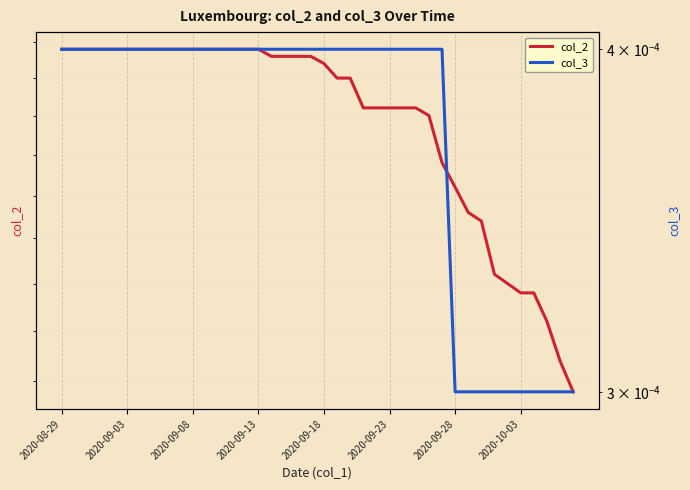

List the series in order of their peak value, highest first.

col_2, col_3